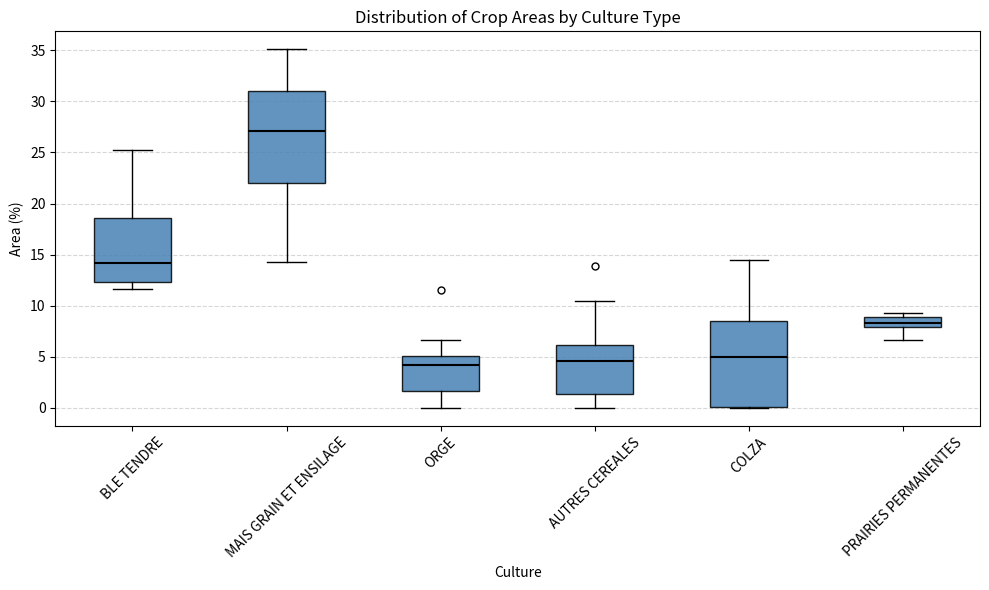

Reading left to right, read every box against the y-axis: the position of its median line, the range the box covers, and the ends of its whiskers. The values are not printed on the chart, so give them approximately, as read against the axis.

BLE TENDRE: median 14.0, box 12.5 to 18.5, whiskers 11.5 to 25.0
MAIS GRAIN ET ENSILAGE: median 27.0, box 22.0 to 31.0, whiskers 14.5 to 35.0
ORGE: median 4.0, box 1.5 to 5.0, whiskers 0.0 to 6.5
AUTRES CEREALES: median 4.5, box 1.5 to 6.0, whiskers 0.0 to 10.5
COLZA: median 5.0, box 0.0 to 8.5, whiskers 0.0 to 14.5
PRAIRIES PERMANENTES: median 8.5, box 8.0 to 9.0, whiskers 6.5 to 9.5